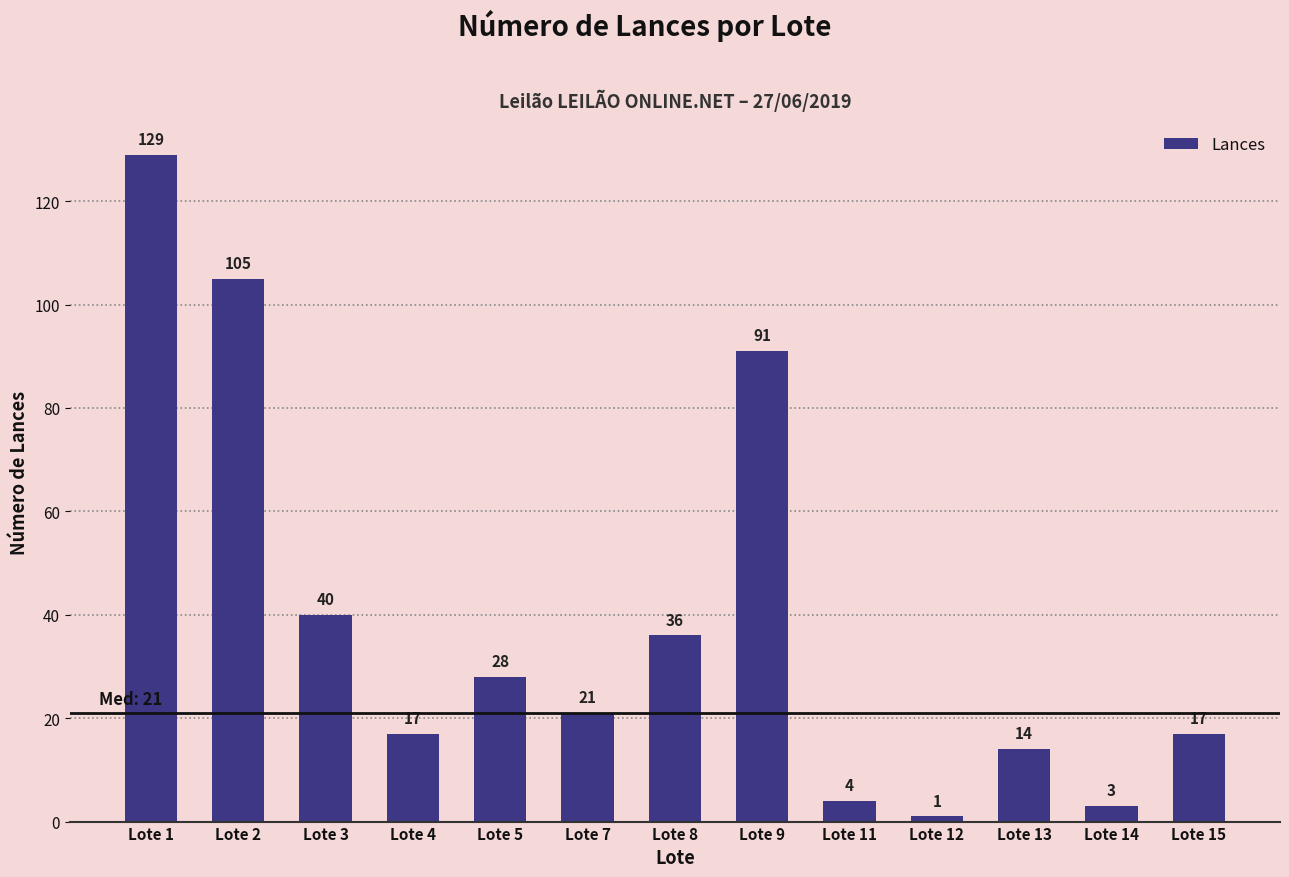

The value at Lote 12 is 1. True or false?

True